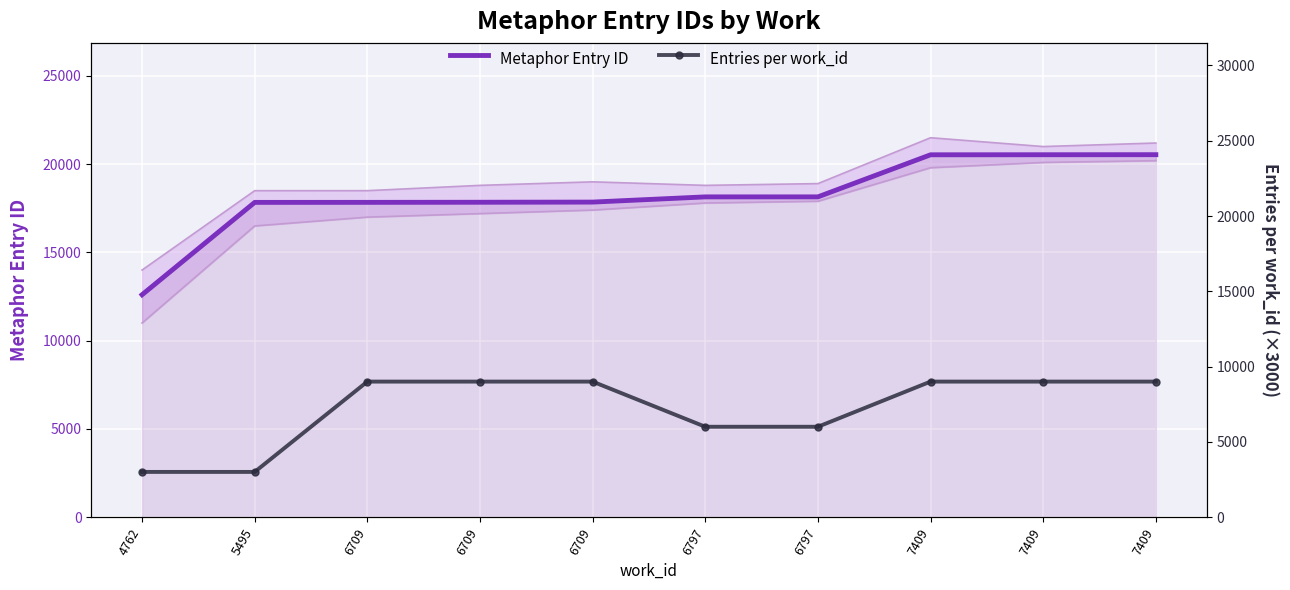

What is the spread (max minus min) of values at 6797?

12147